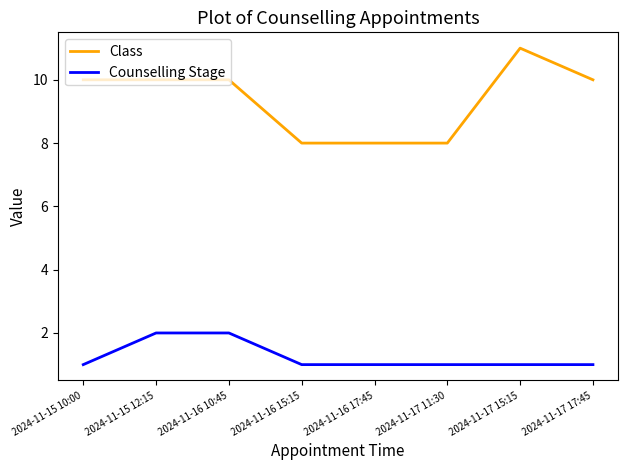

List the series in order of their overall mean, lowest first.

Counselling Stage, Class